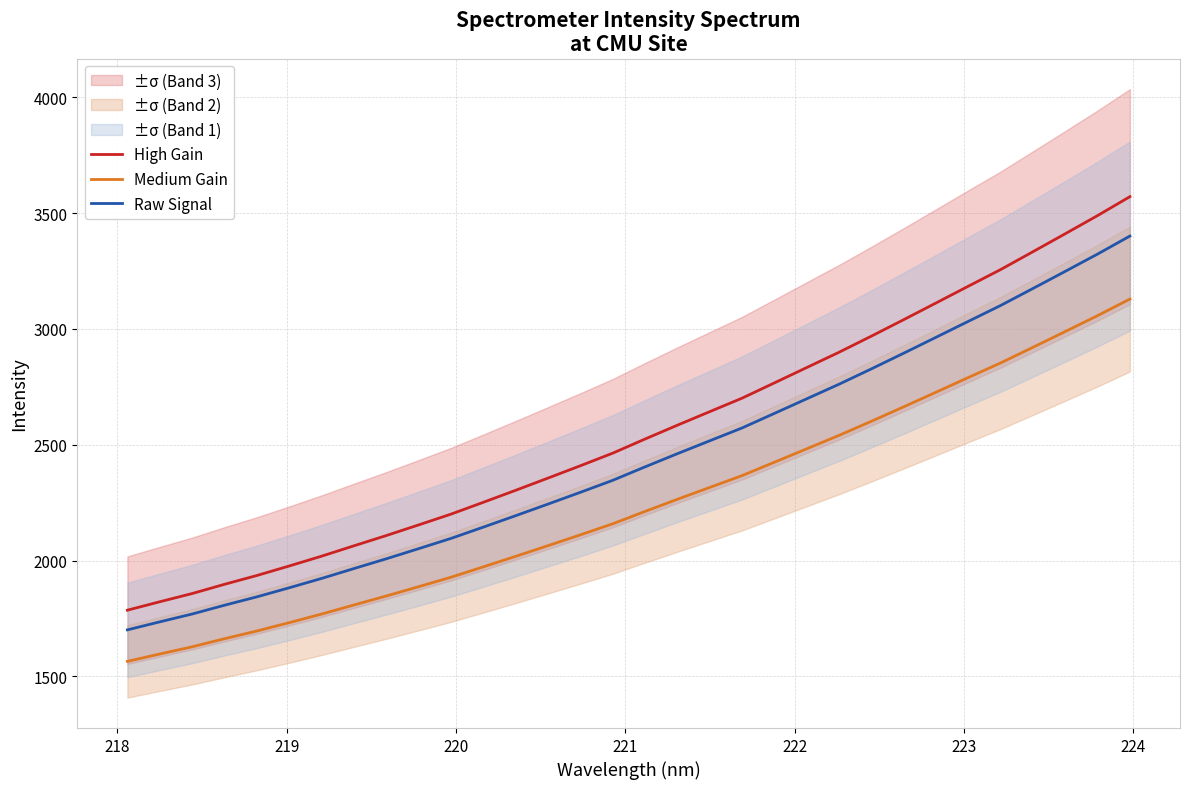

What is the lowest value of the Medium Gain series?

1564.6